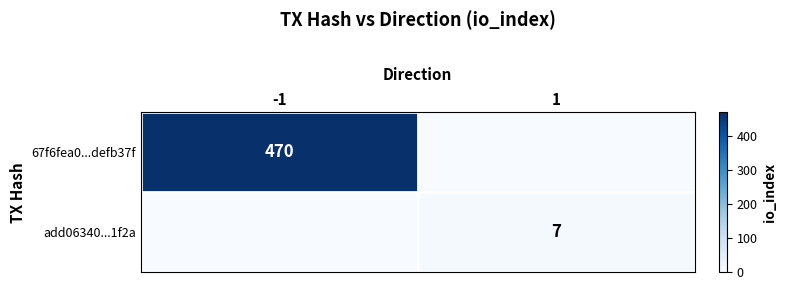

Which has a higher value, -1 or 1?

-1